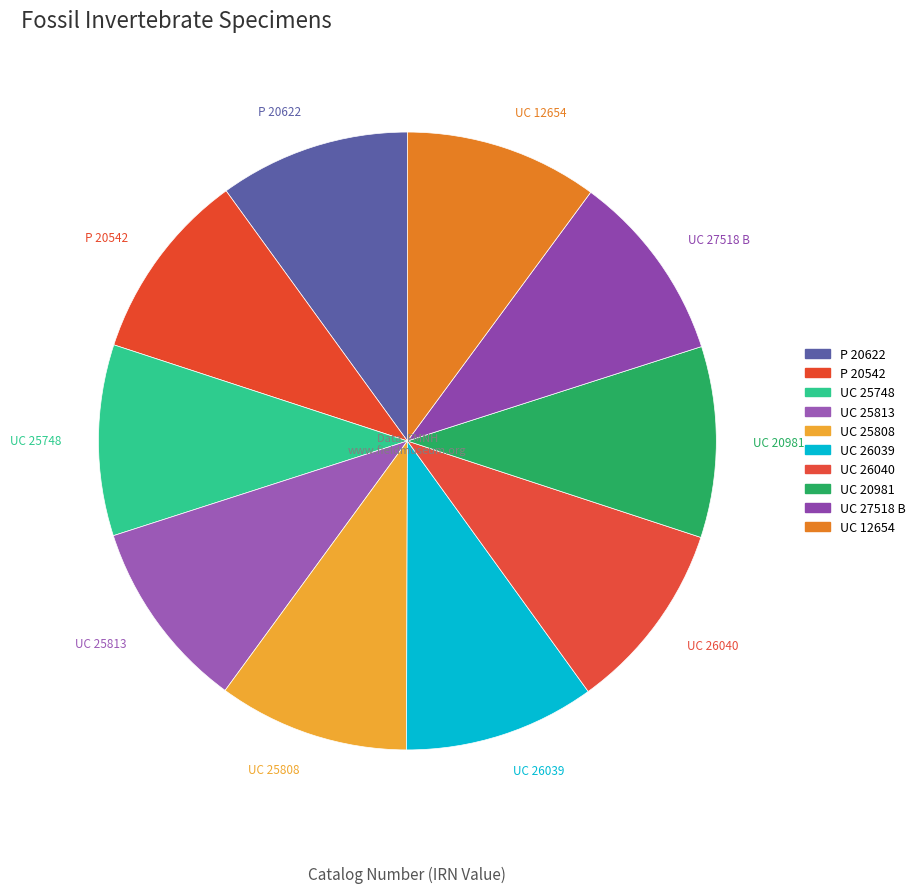

How many segments does this pie chart have?

10